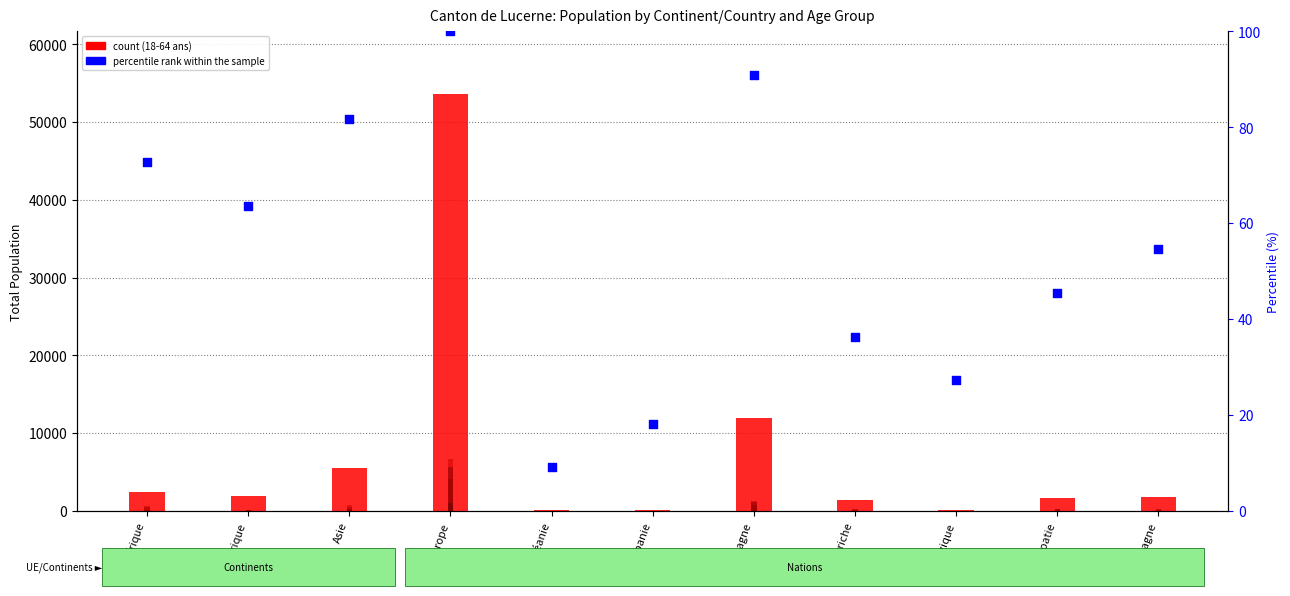

Is the value of percentile rank within the sample at Amérique greater than the value of count at Asie?

No